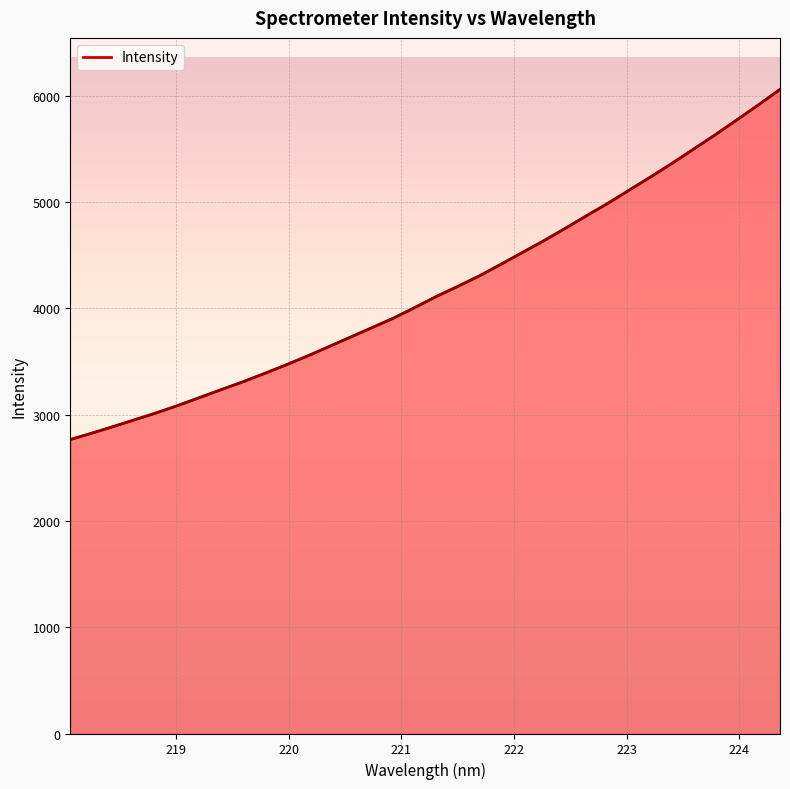

What is the difference between the maximum and minimum values?

3294.7